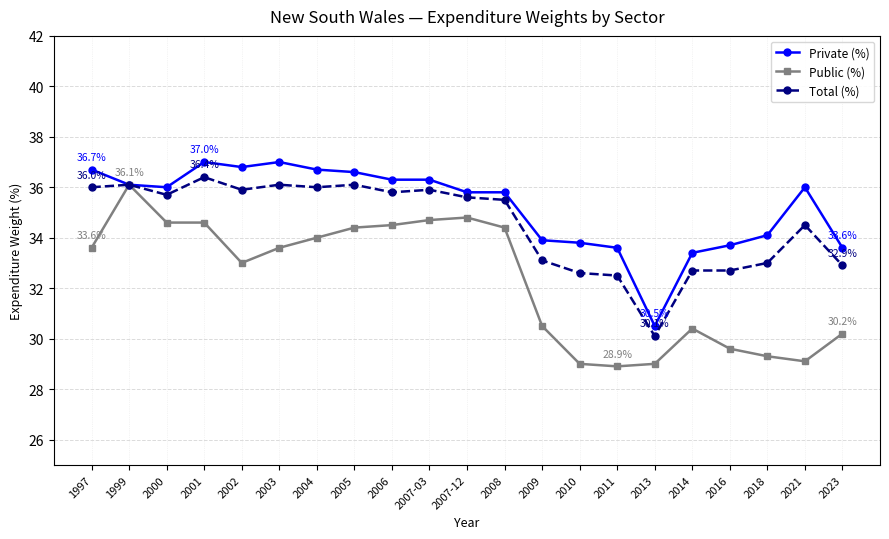

Is it true that Private (%) equals 61.2 at 2006?

False